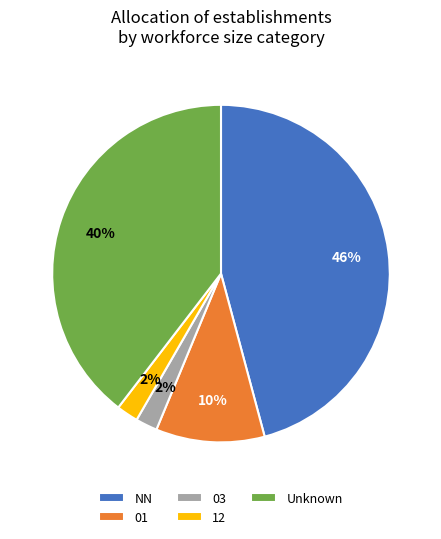

Is there a majority slice in this chart?

No